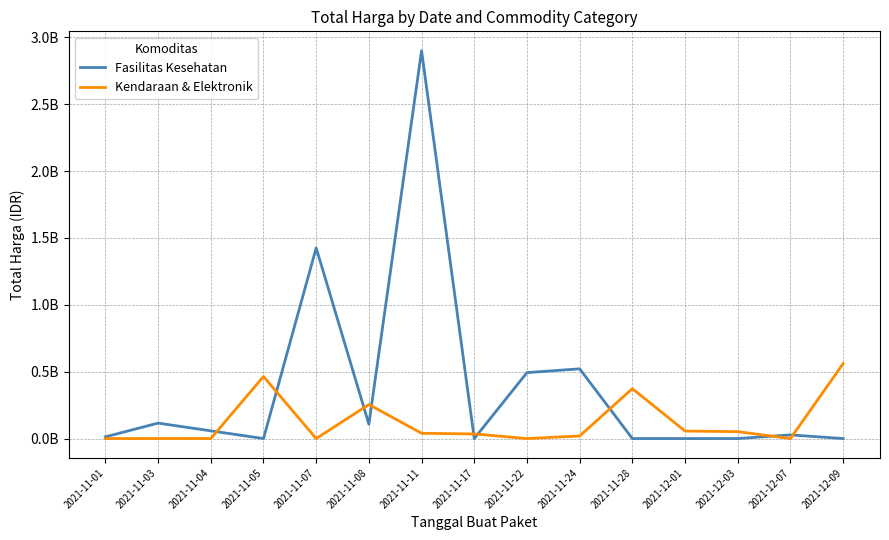

True or false: Fasilitas Kesehatan and Kendaraan & Elektronik cross at least once.

True